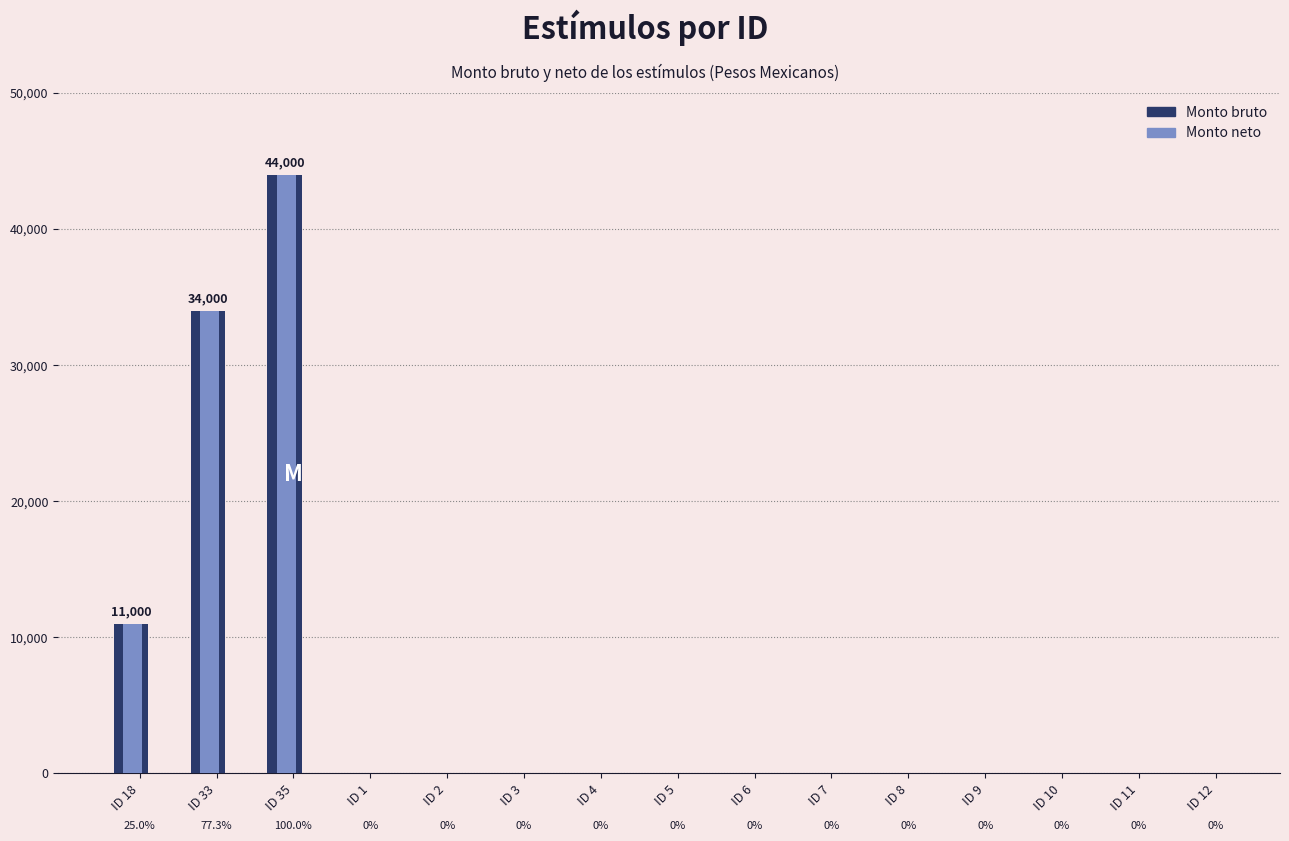

What is the total value across all series at ID 35?

88000